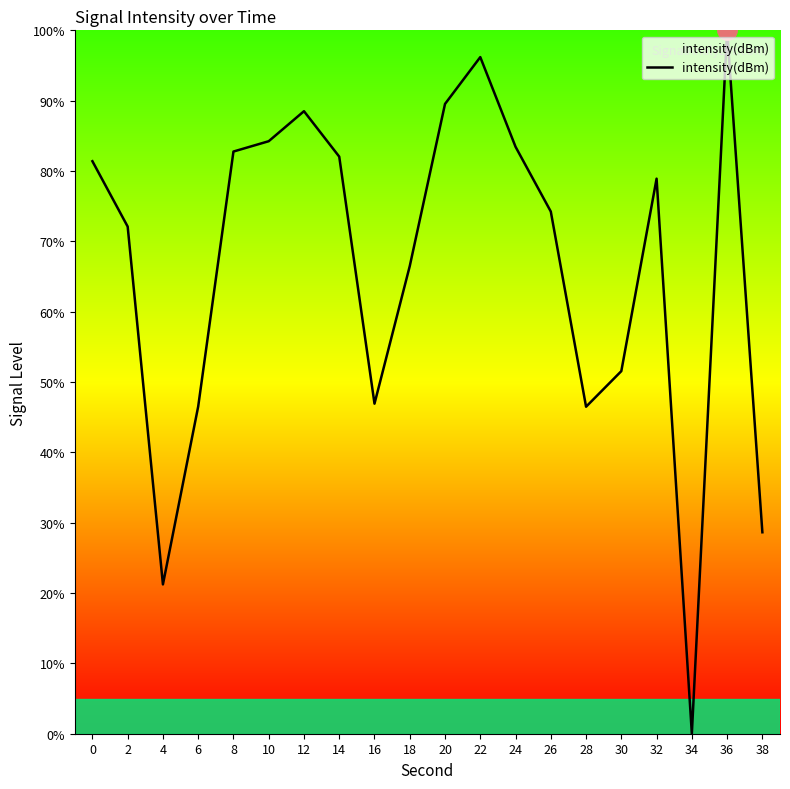

At which category does the chart reach its minimum across all series?

34